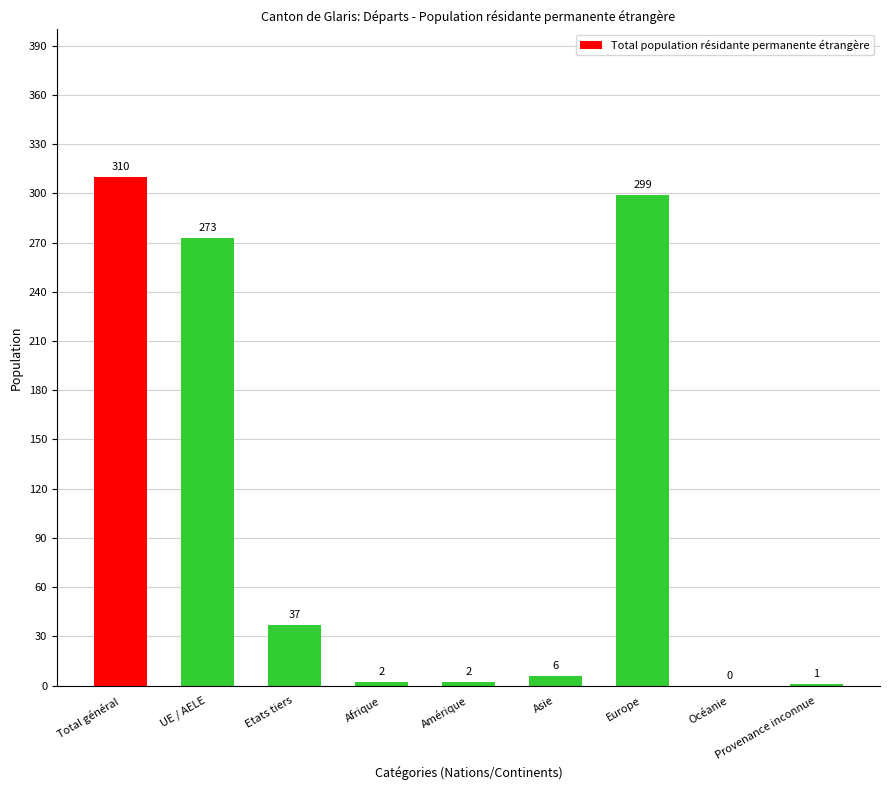

What is the sum of the values at Asie and Europe?

305